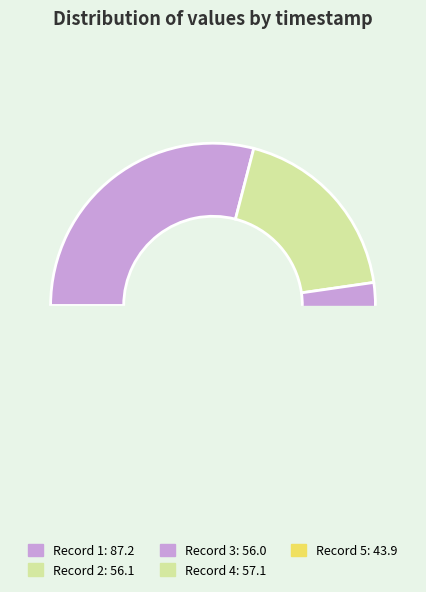

Is there a majority slice in this chart?

No